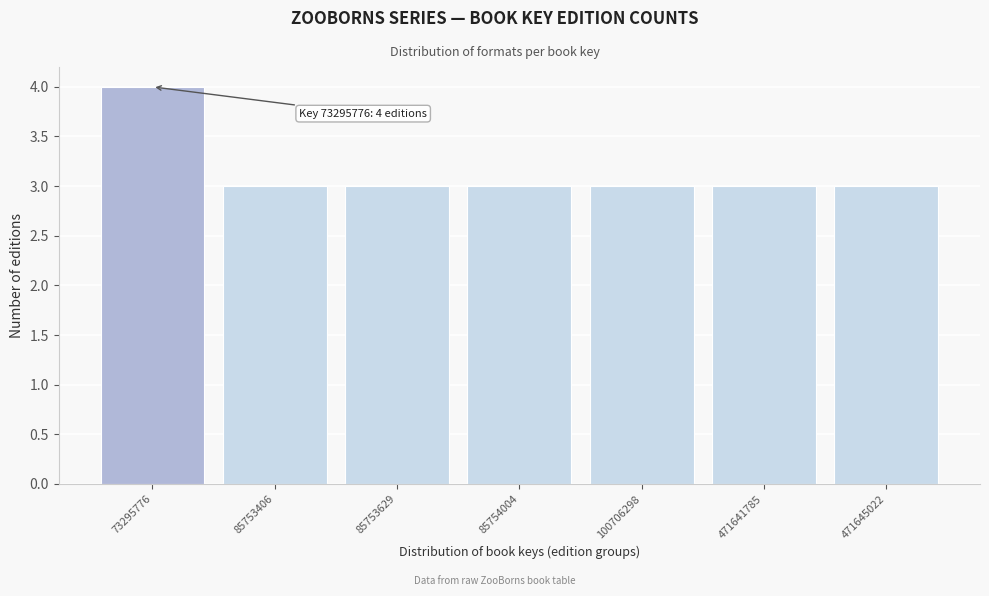

Reading left to right, extract all data points from this chart.

4	3	3	3	3	3	3